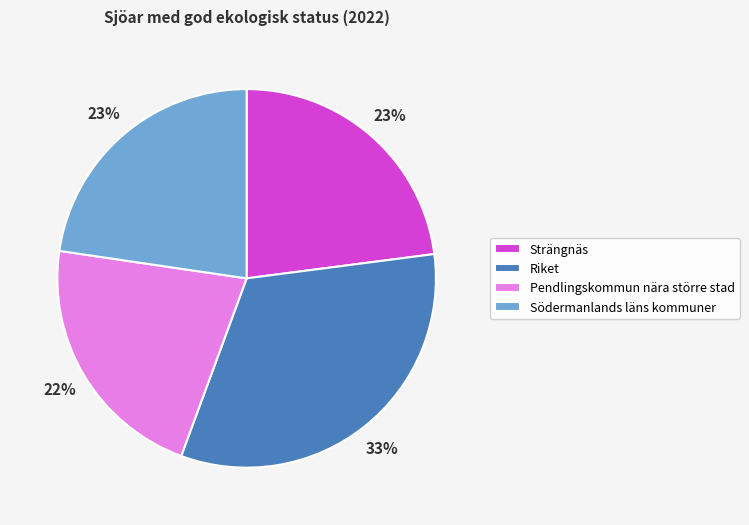

To the nearest percent, what portion does Riket represent?

33%